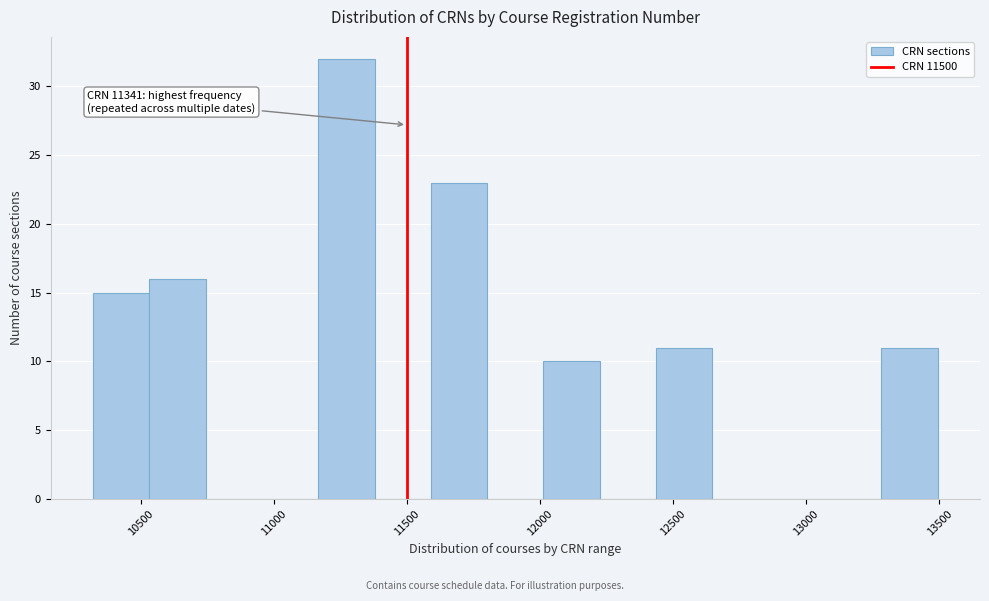

Over which range of the x-axis is the bar tallest?

11150 to 11400